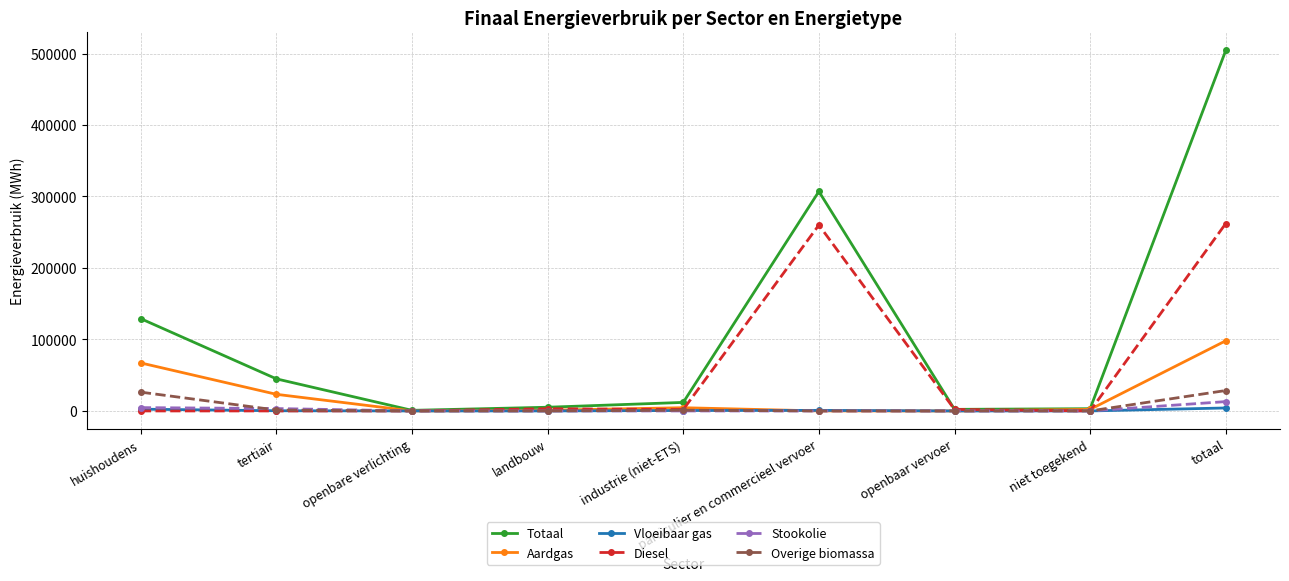

Which series has the widest spread of values?

Totaal